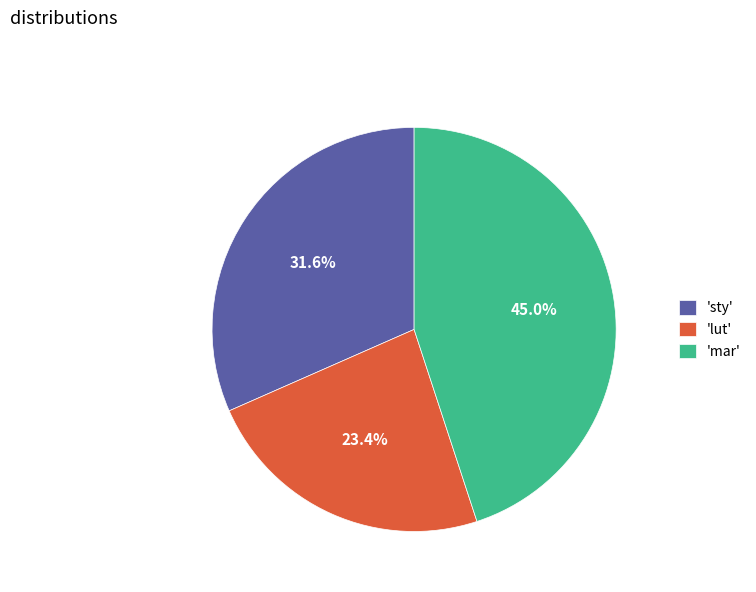

Approximately how many times larger is the value at 'sty' compared to 'mar'?

0.7